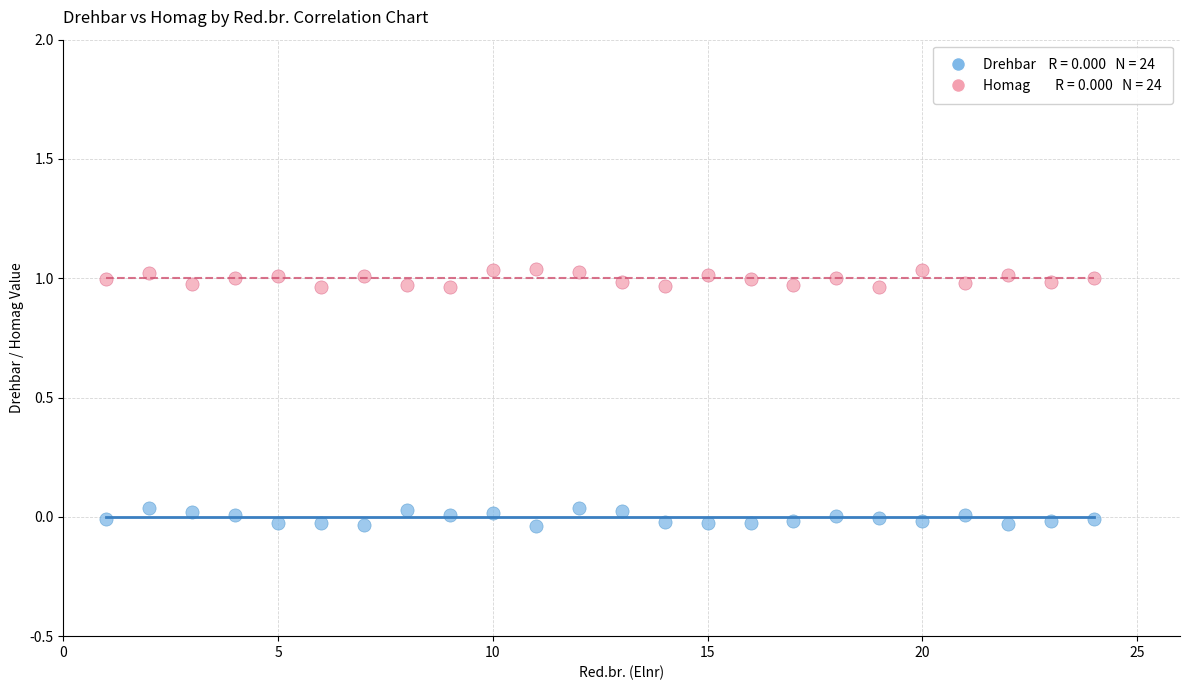

Across all data points, what is the range of X values (max minus min)?

23.0